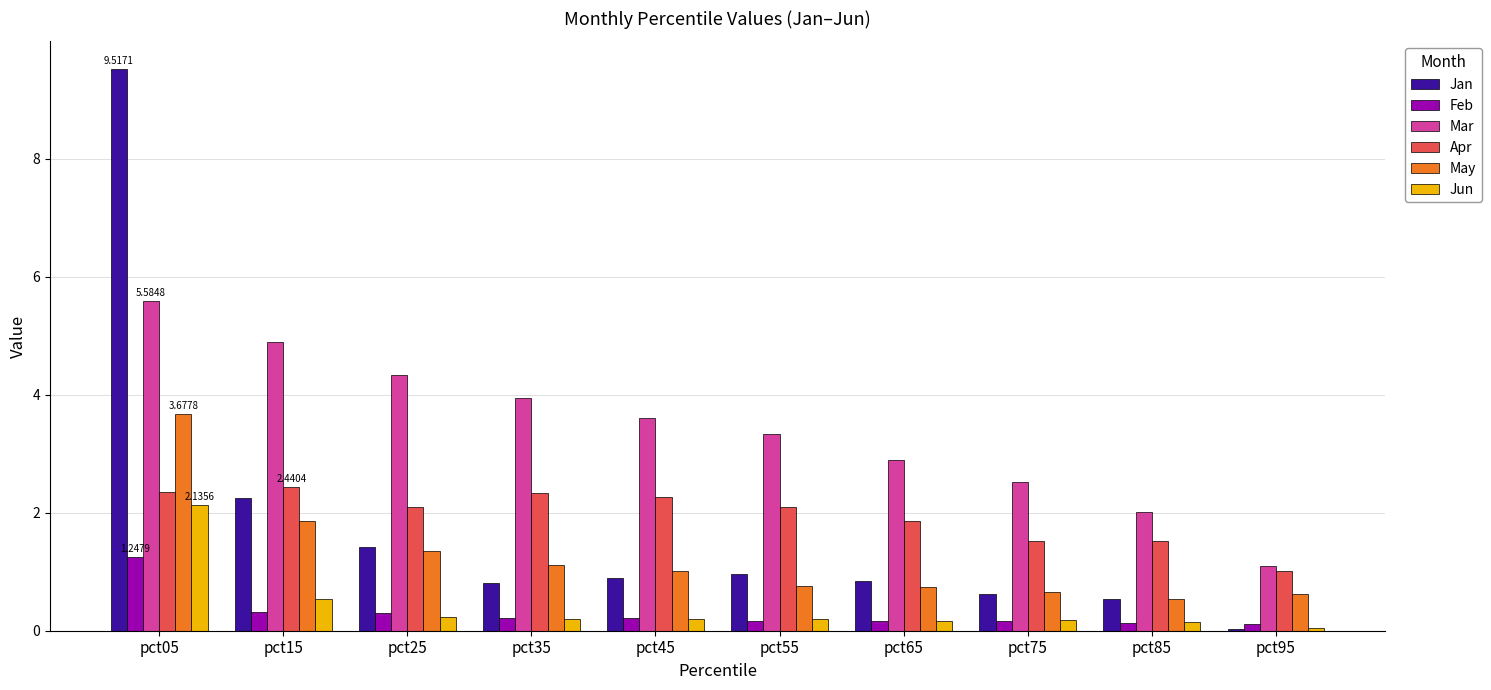

How many series are shown in this chart?

6